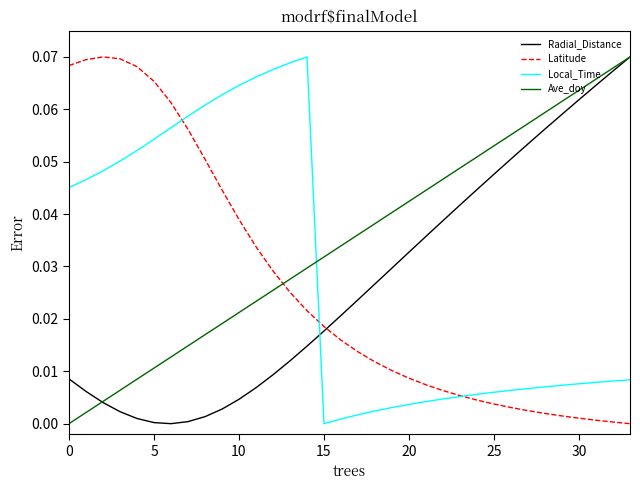

At how many categories does at least one series exceed 0?

34